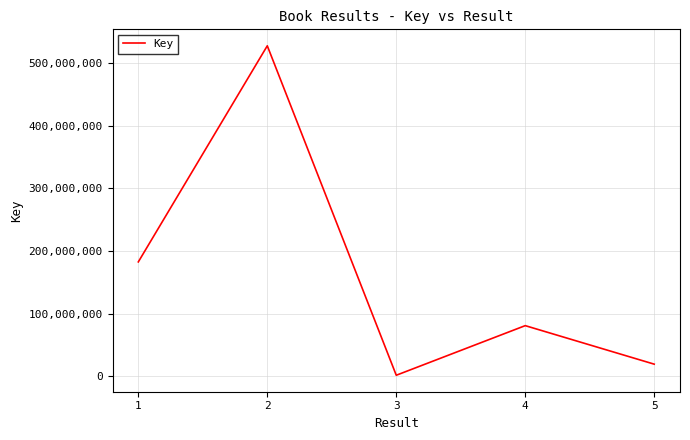

The value at 2 is 336318970. True or false?

False